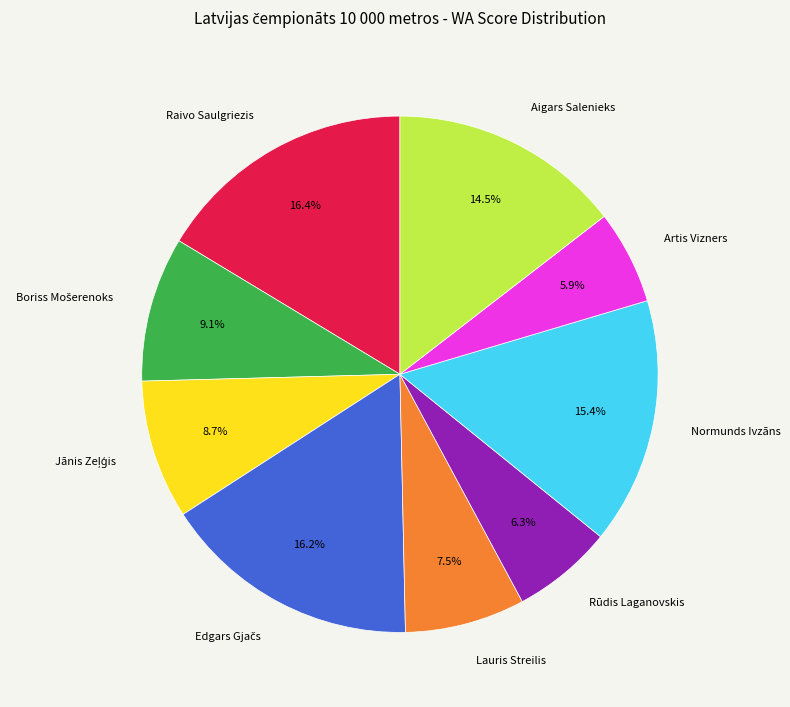

Is there a majority slice in this chart?

No